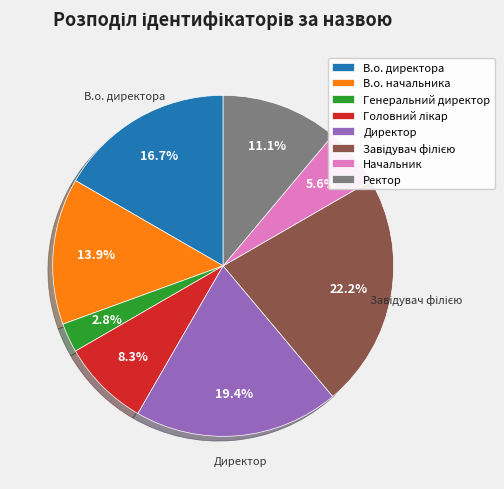

What is the total percentage of Директор and Генеральний директор?

22.2%